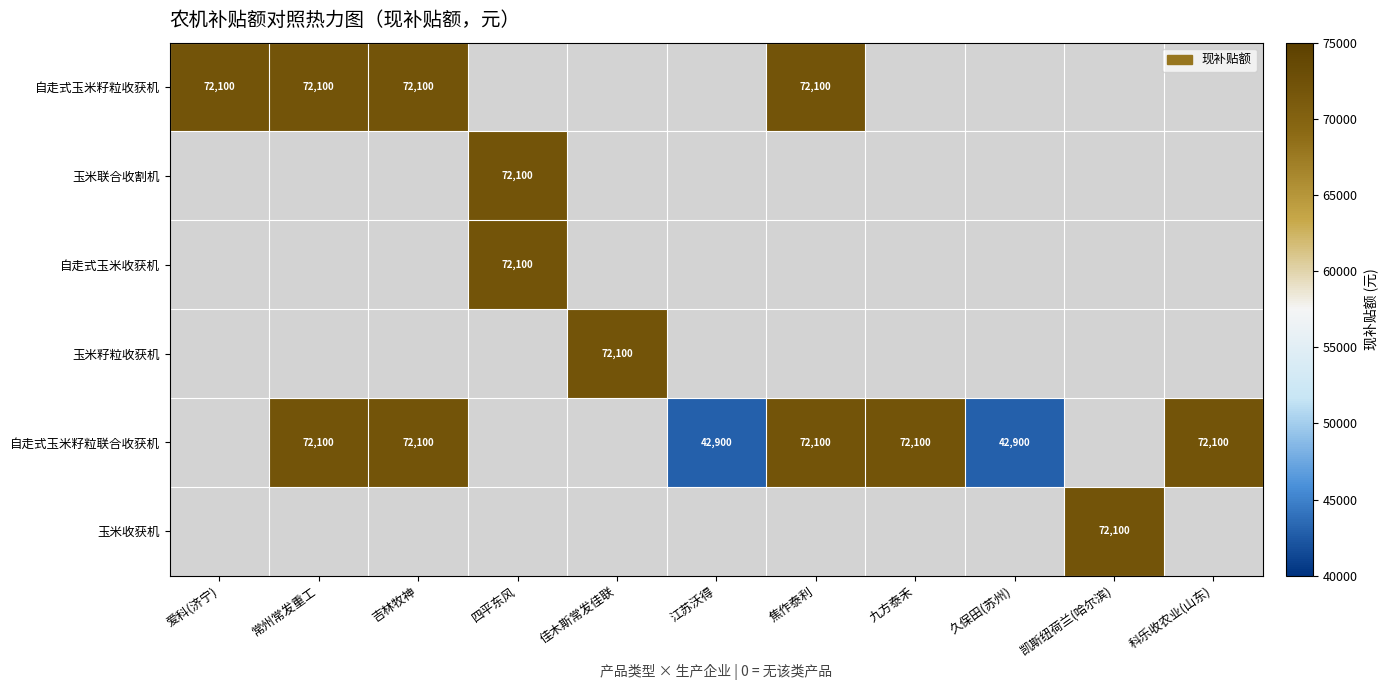

Is it true that 自走式玉米籽粒联合收获机 equals 46627 at 焦作泰利?

False